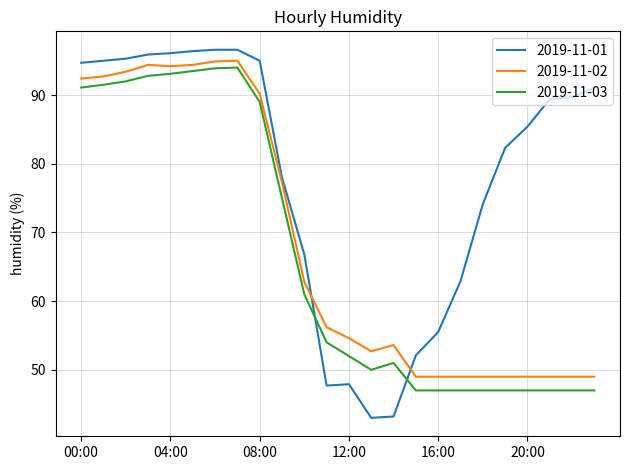

Count the number of categories in the chart.

24